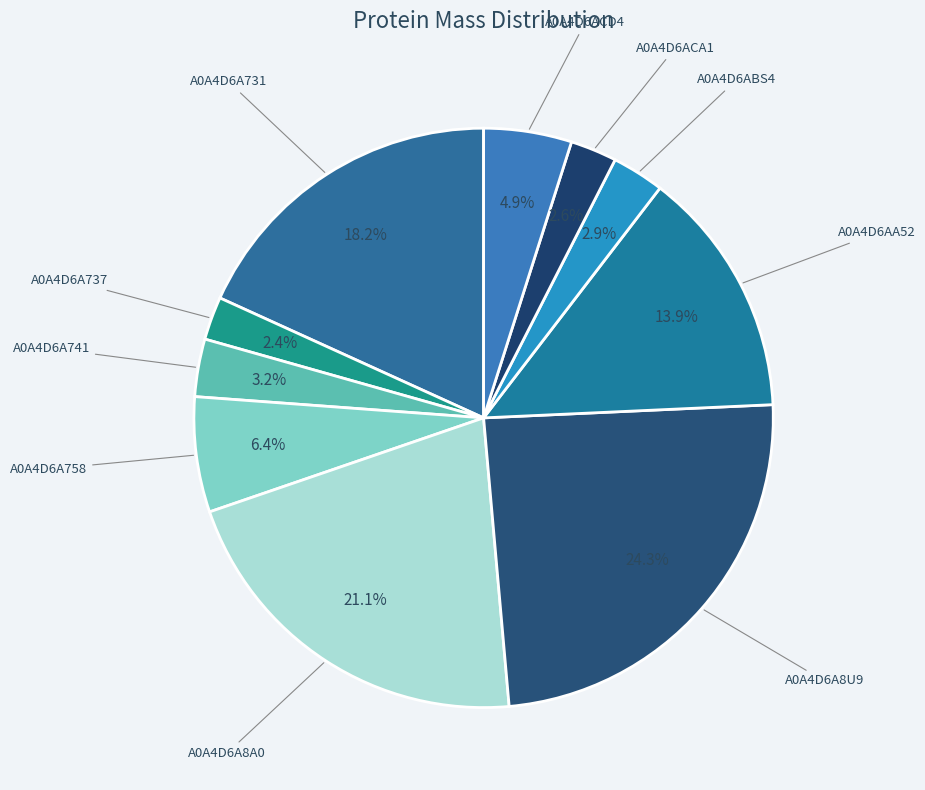

Does A0A4D6A741 represent more than half of the total?

No